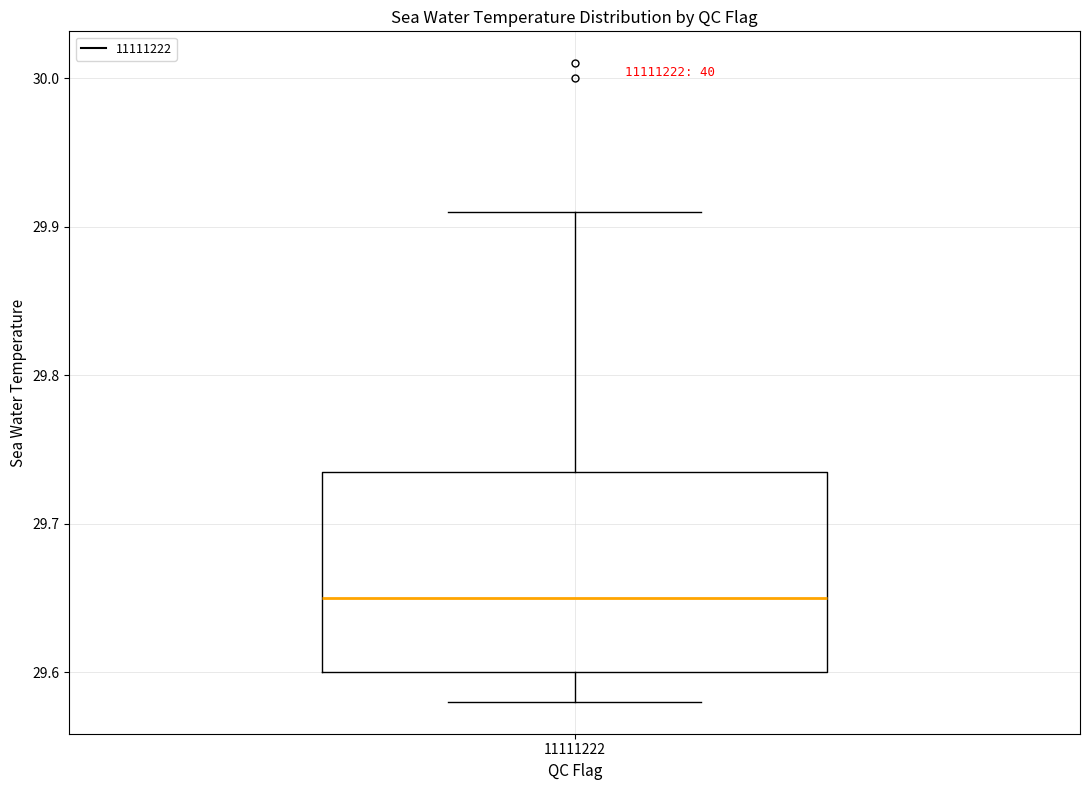

Transcribe this box plot: give where the median line is, the range the box spans, and where the two whiskers end, as read against the y-axis. The values are not printed on the chart, so give them approximately, as read against the axis.

median 29.65, box 29.60 to 29.74, whiskers 29.58 to 29.91